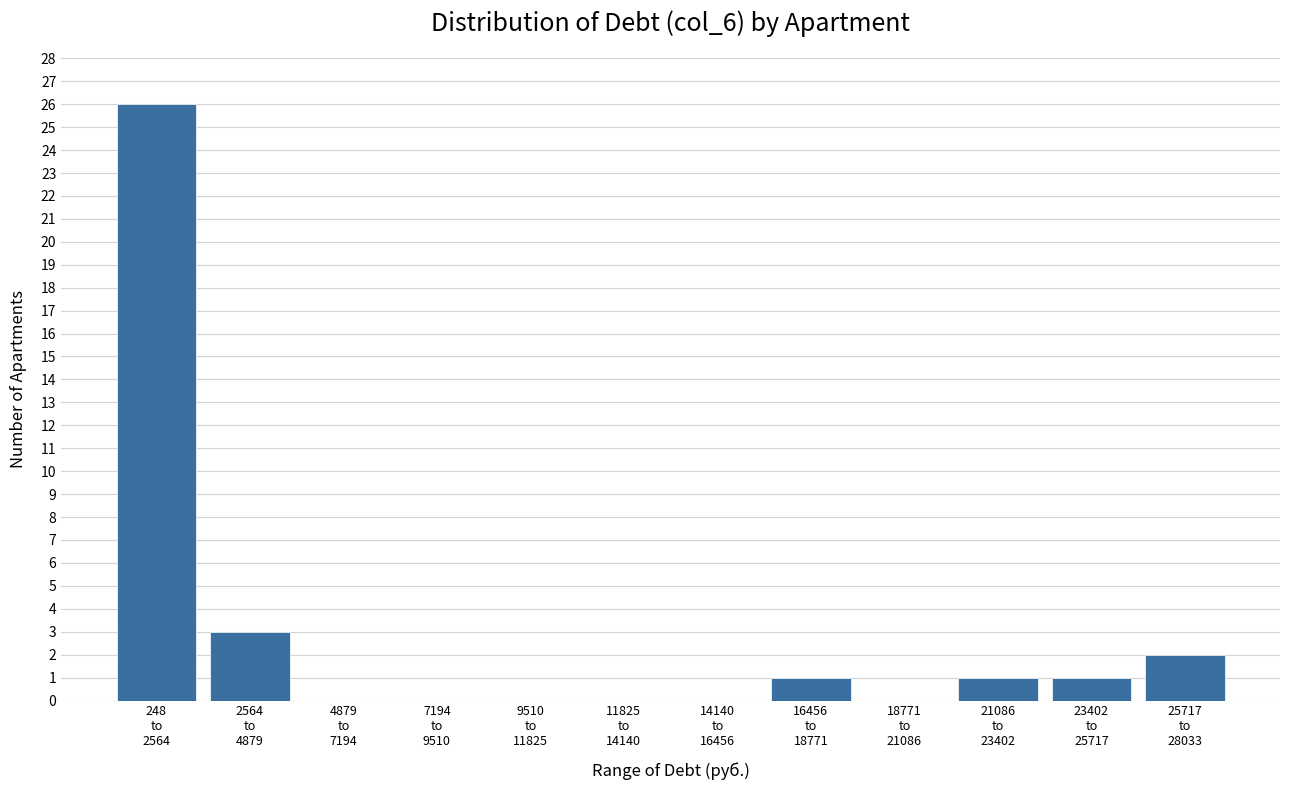

What is the sum of all values?

34